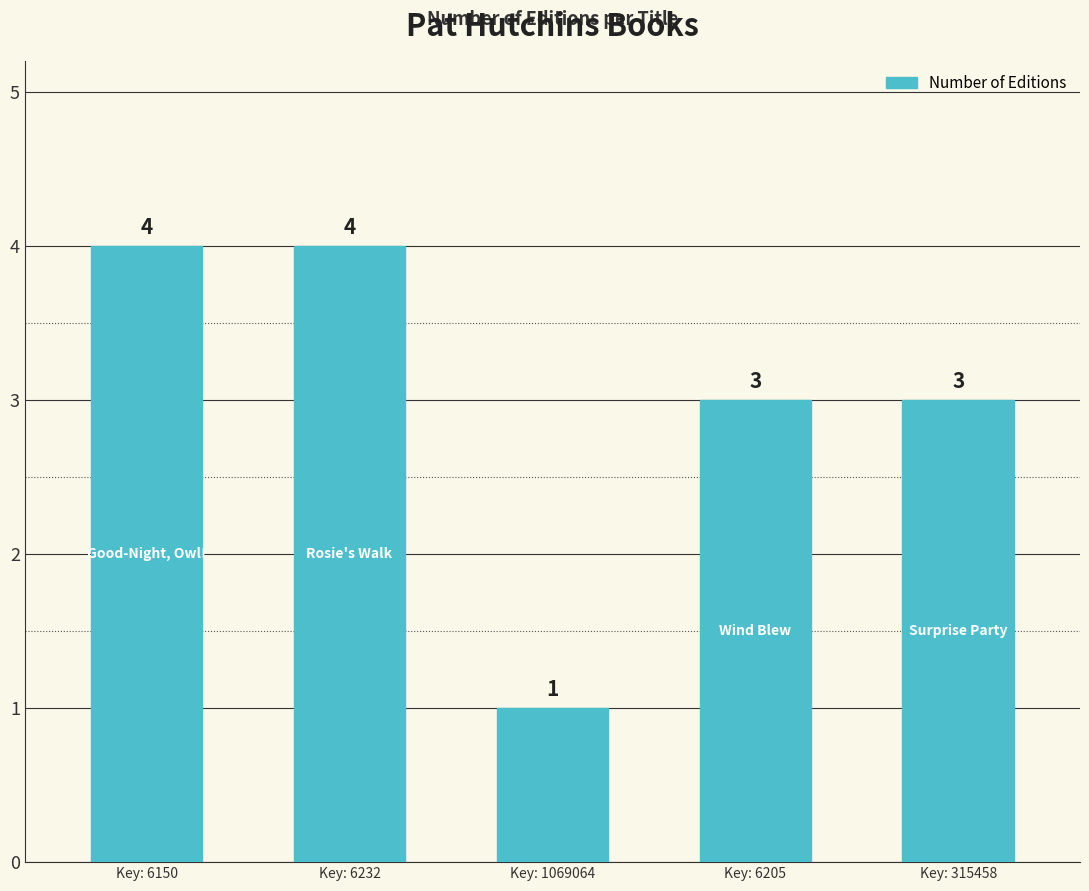

Does the chart contain any negative values?

No